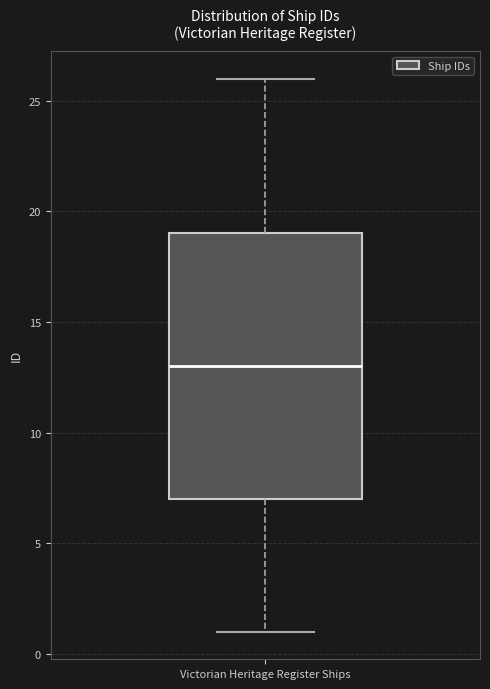

Transcribe this box plot: give where the median line is, the range the box spans, and where the two whiskers end, as read against the y-axis. The values are not printed on the chart, so give them approximately, as read against the axis.

median 13, box 7 to 19, whiskers 1 to 26